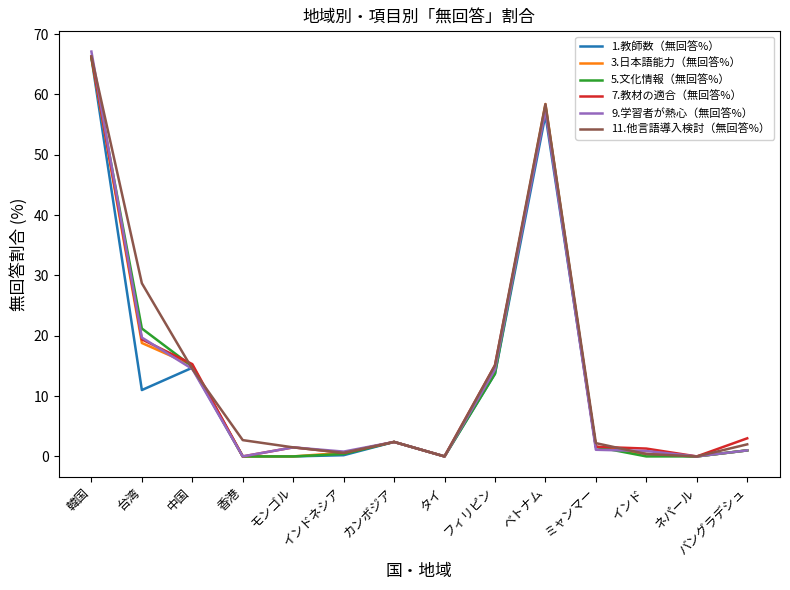

Is the value of 1.教師数（無回答%） at 台湾 greater than the value of 11.他言語導入検討（無回答%） at ミャンマー?

Yes